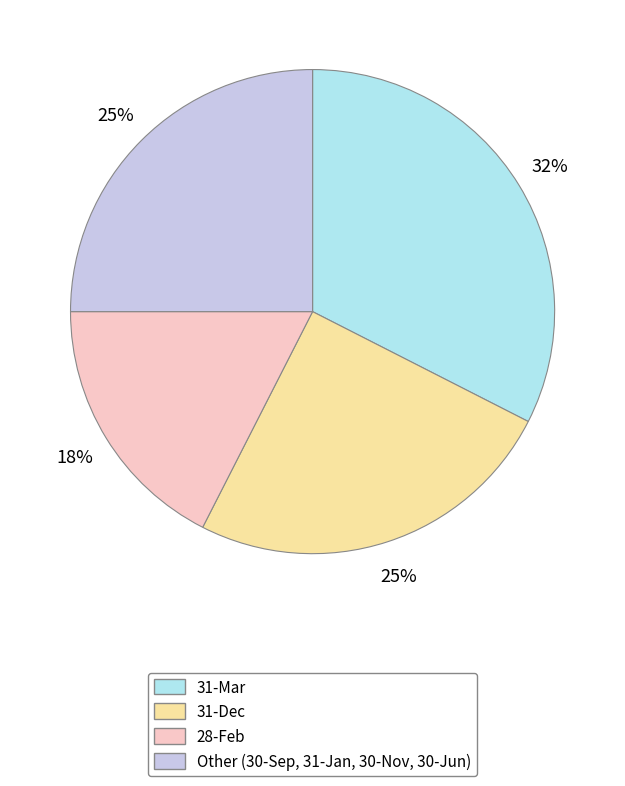

Does 31-Mar account for over 50% of the chart?

No